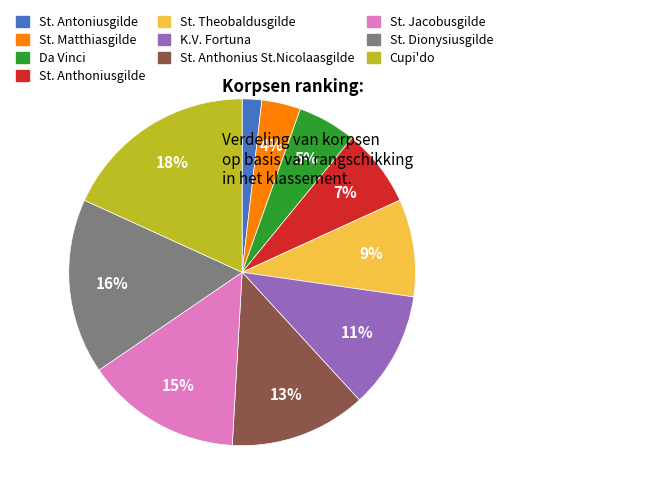

What is the ratio of the value at St. Theobaldusgilde to the value at St. Anthonius St.Nicolaasgilde?

0.7